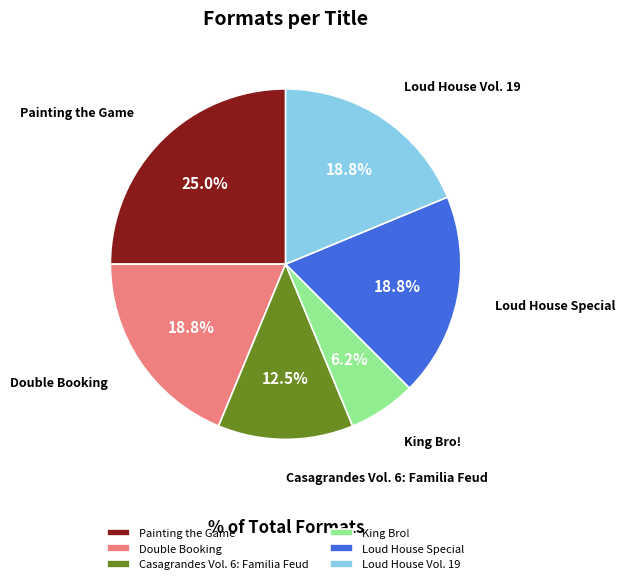

How many segments does this pie chart have?

6